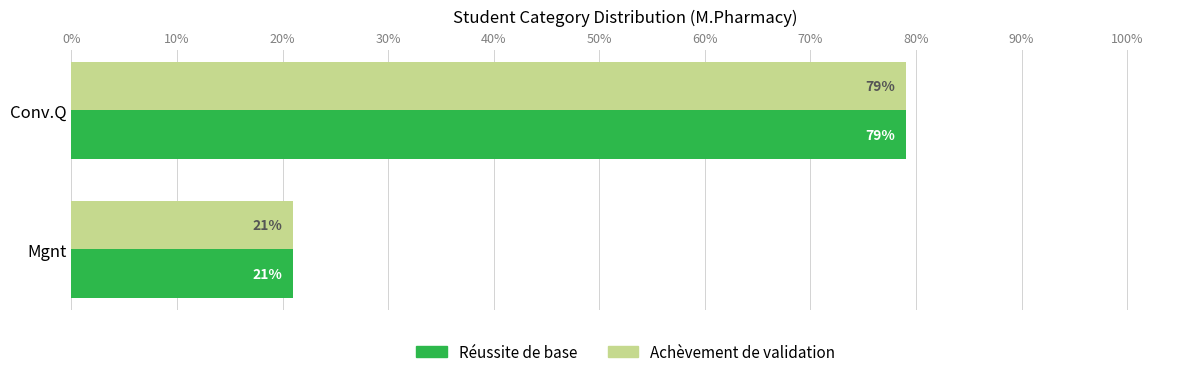

What is the total value across all series at Mgnt?

42